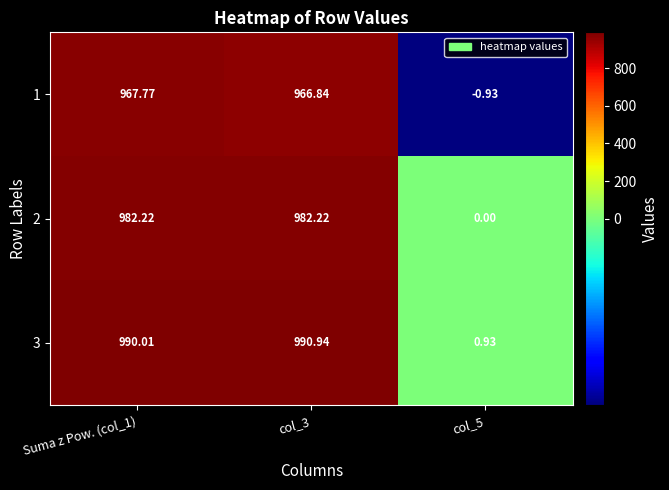

At how many categories does at least one series exceed 570?

2